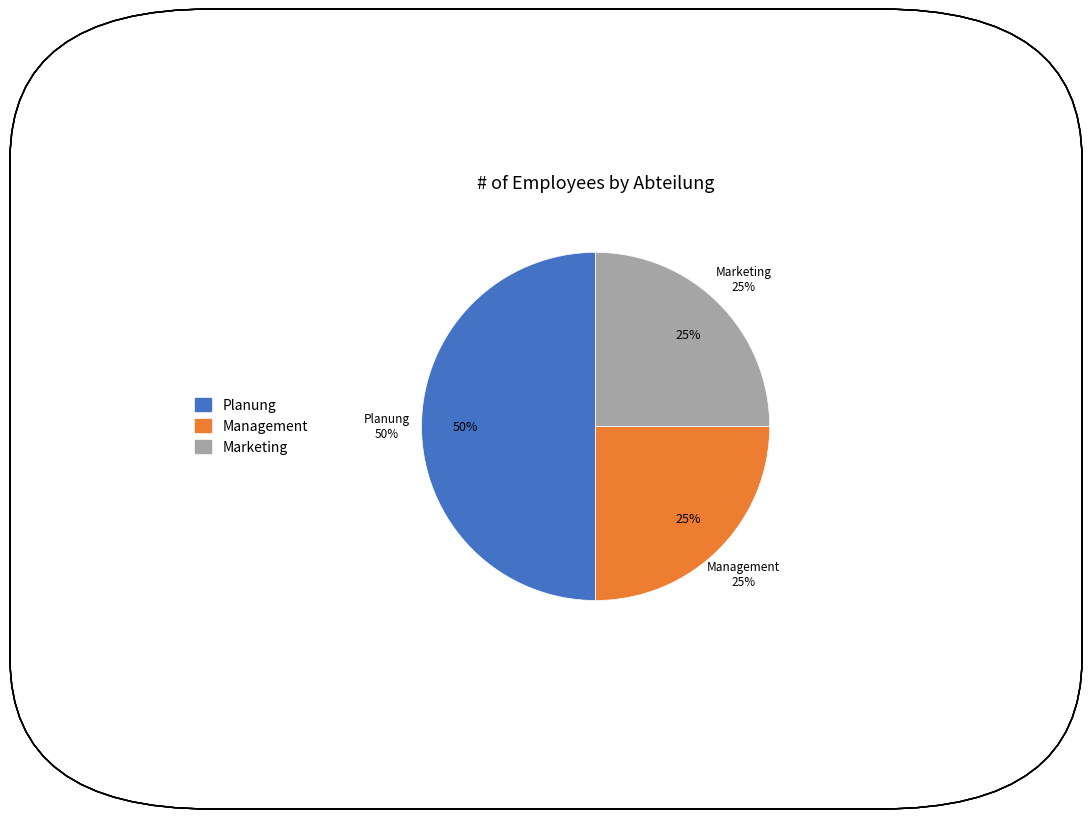

Is there a majority slice in this chart?

No